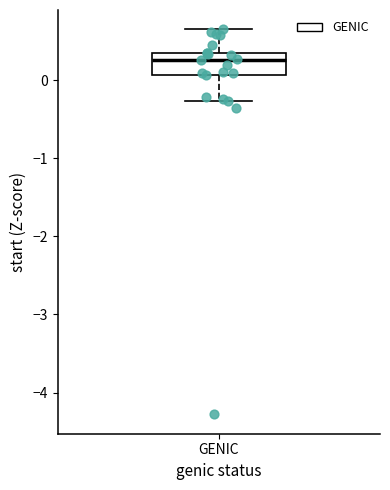

Where does the upper whisker of the box for GENIC end on the y-axis? The values are not printed on the chart, so give them approximately, as read against the axis.

0.7